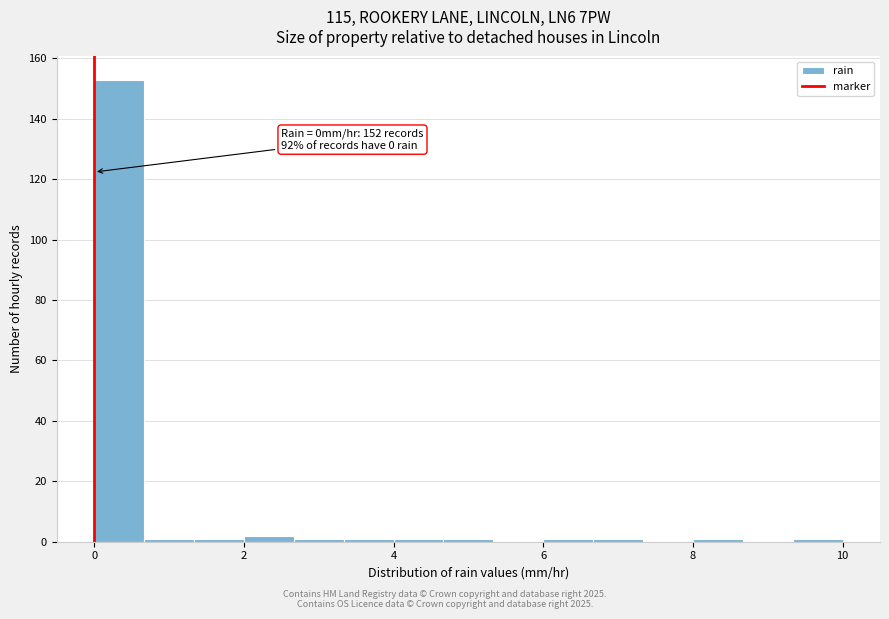

Around what value on the x-axis is the tallest bar? Give the approximate position of its centre, as read against the axis.

0.4